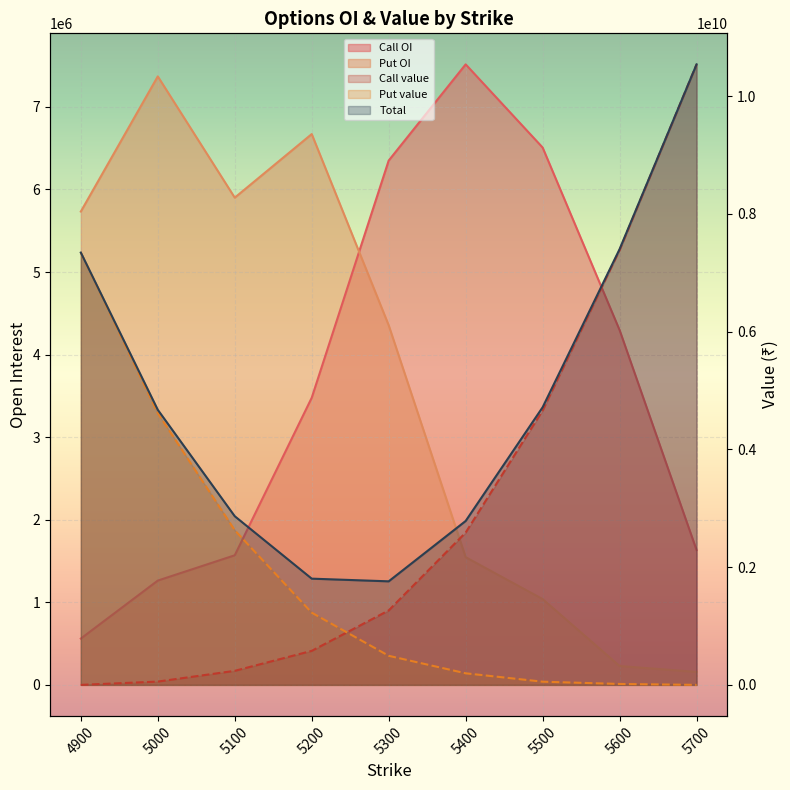

What is the sum of the Call OI values at 5100 and 5200?

5047200